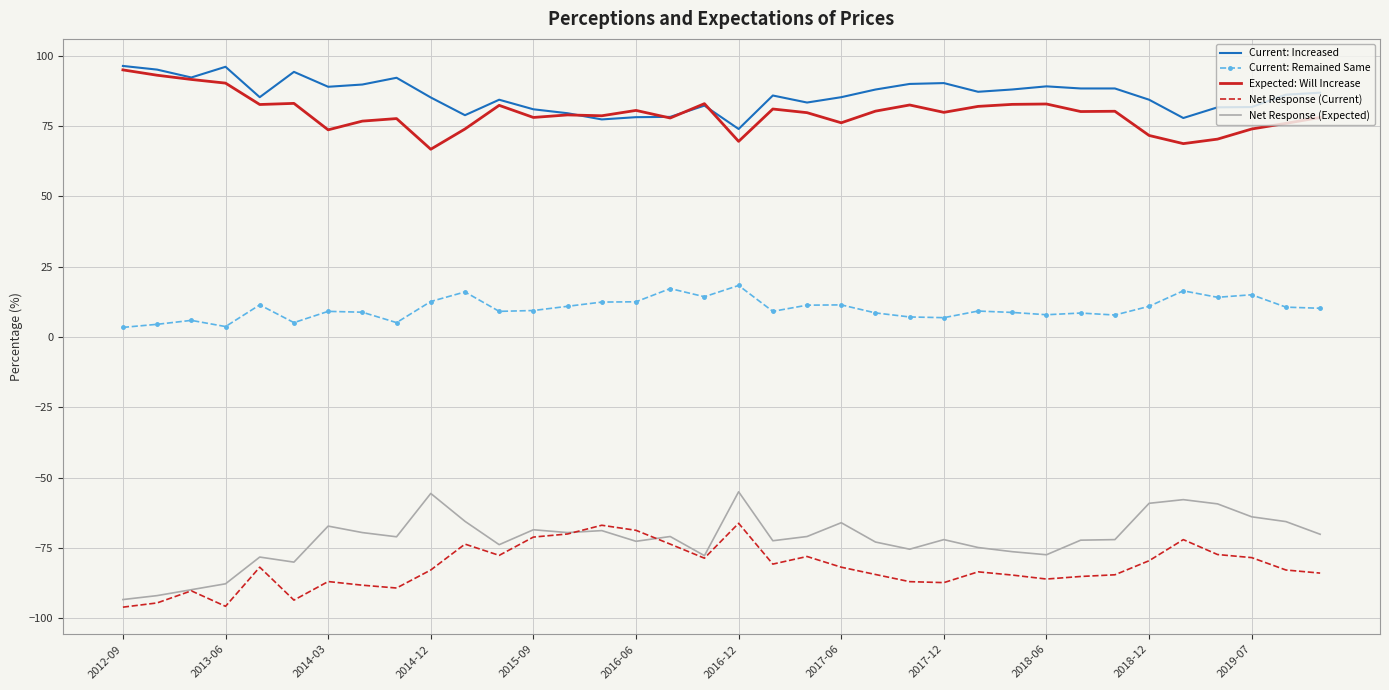

True or false: Net Response (Expected) has more than 0 points higher than both neighbors.

True